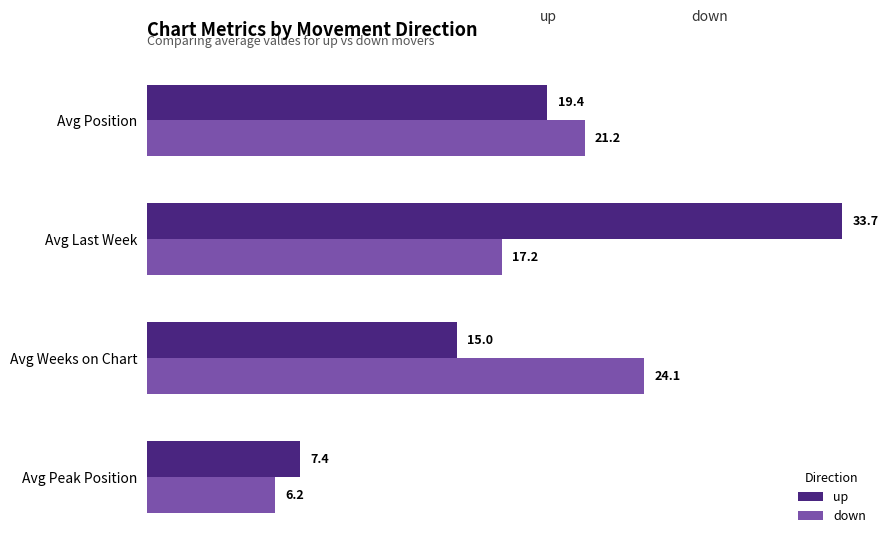

What is the difference between the second highest and second lowest values in the up series?

4.4